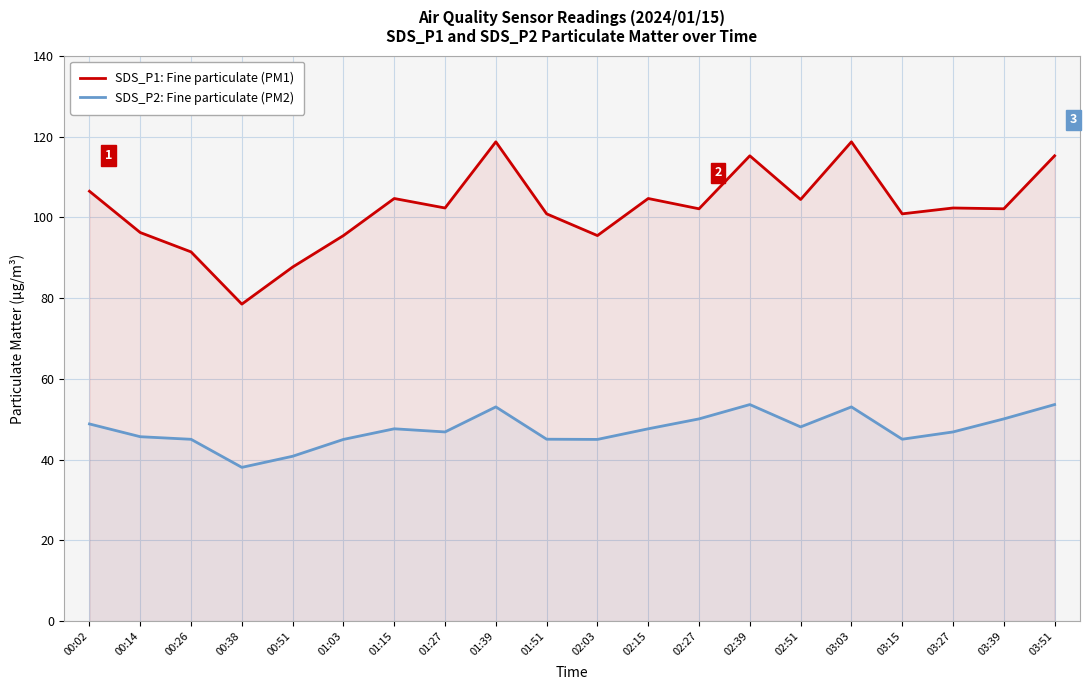

How many lines are shown in the chart?

2